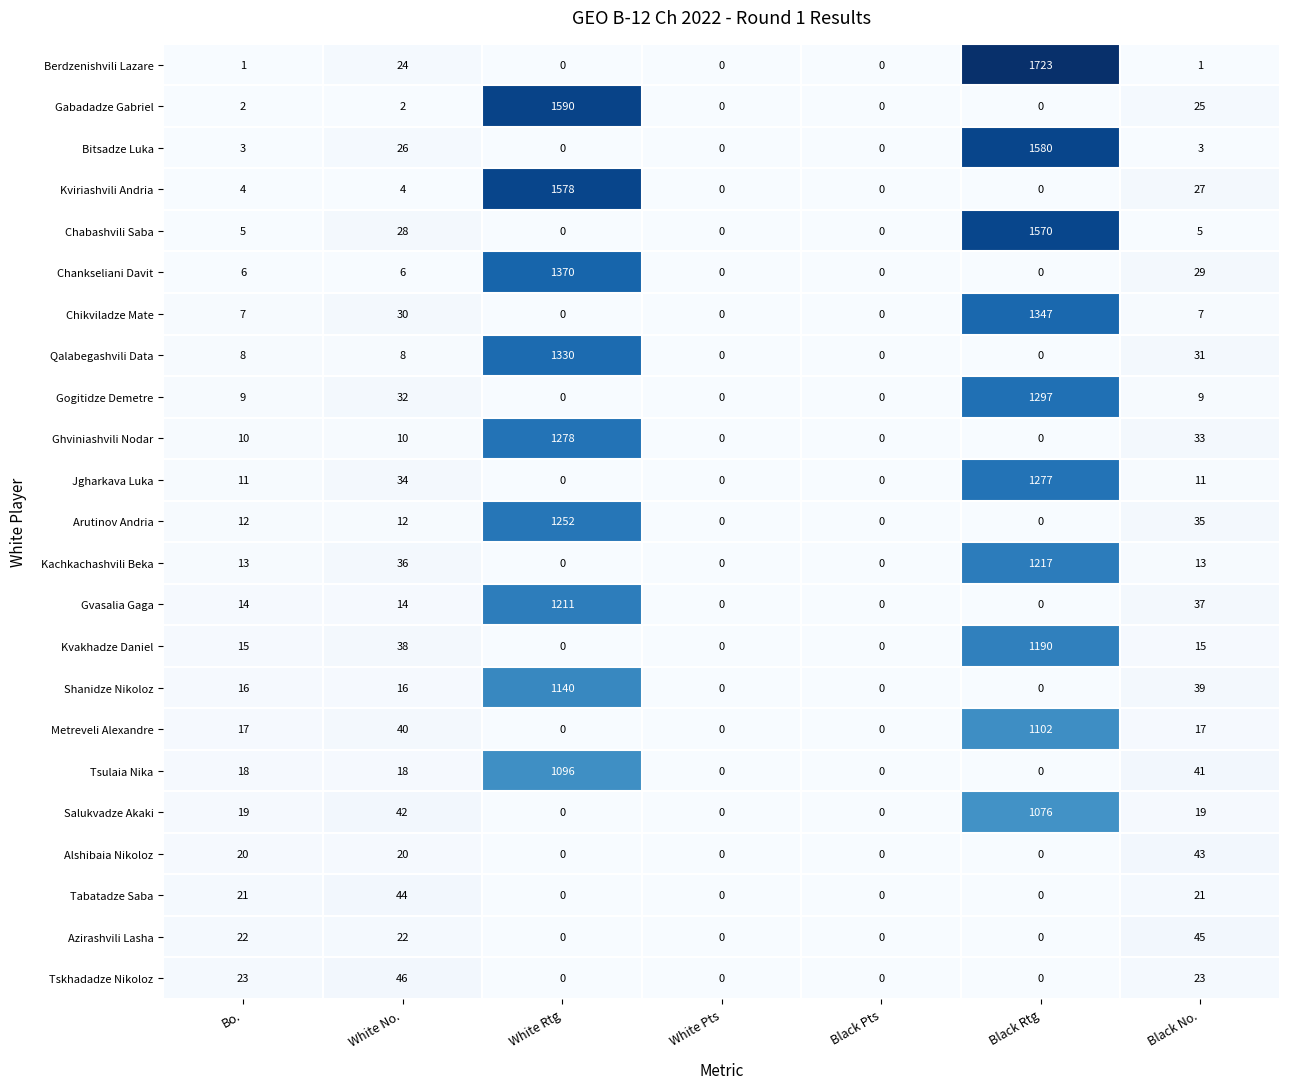

Which series has the widest spread of values?

Berdzenishvili Lazare